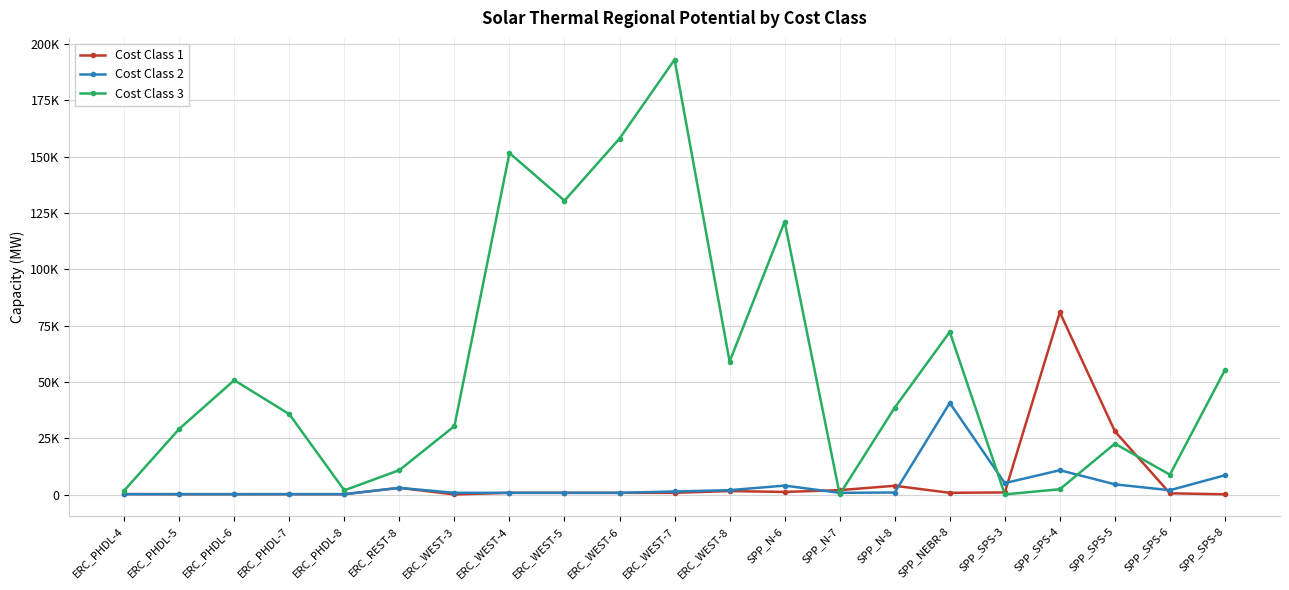

Is it true that Cost Class 1 equals 27.4 at ERC_WEST-3?

False